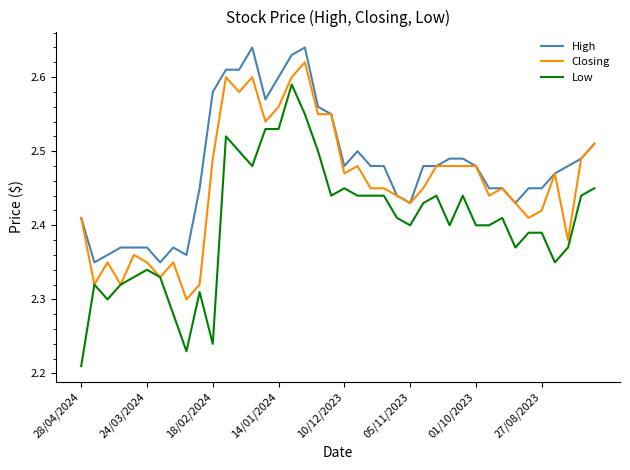

Count the Low values in the range 2 to 3.

40